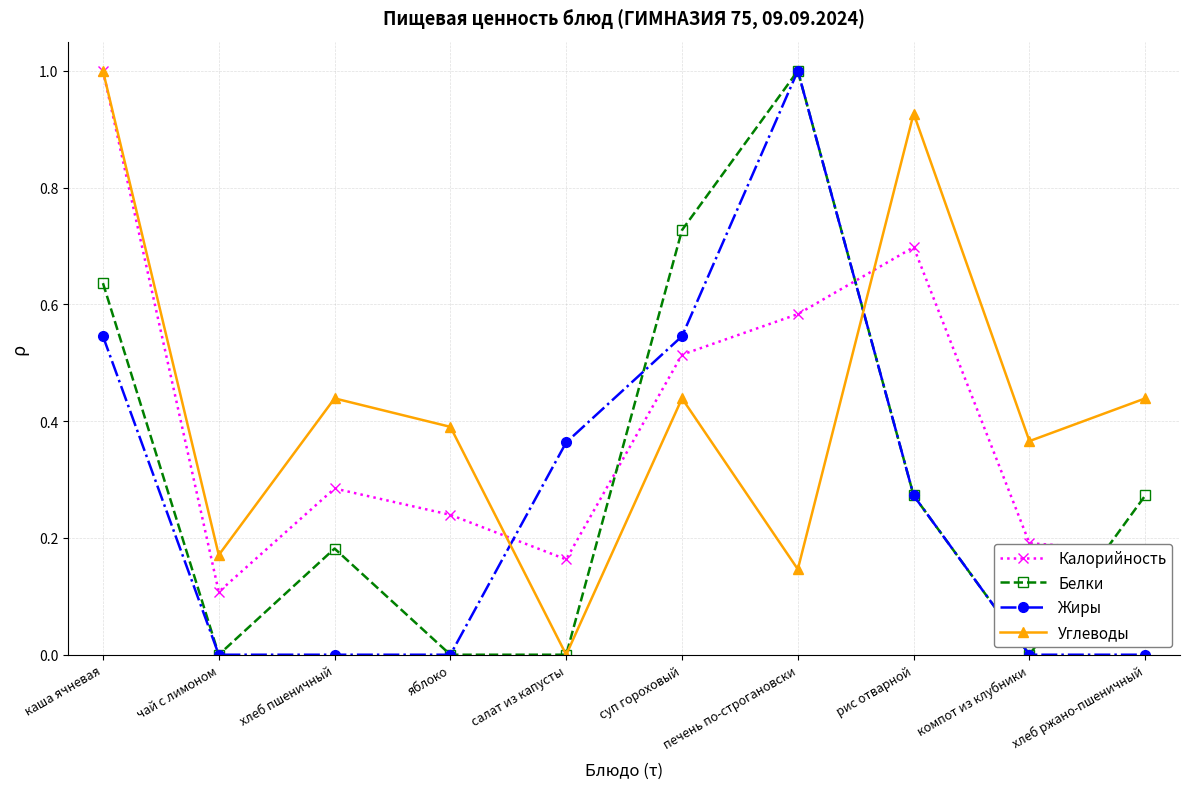

At which category does Белки reach its first local peak?

хлеб пшеничный